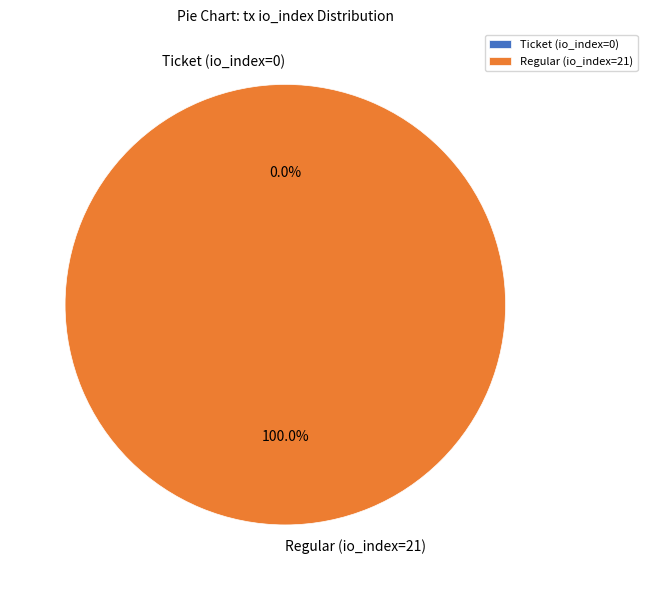

Combined, do Regular (io_index=21) and Ticket (io_index=0) account for over 50%?

Yes